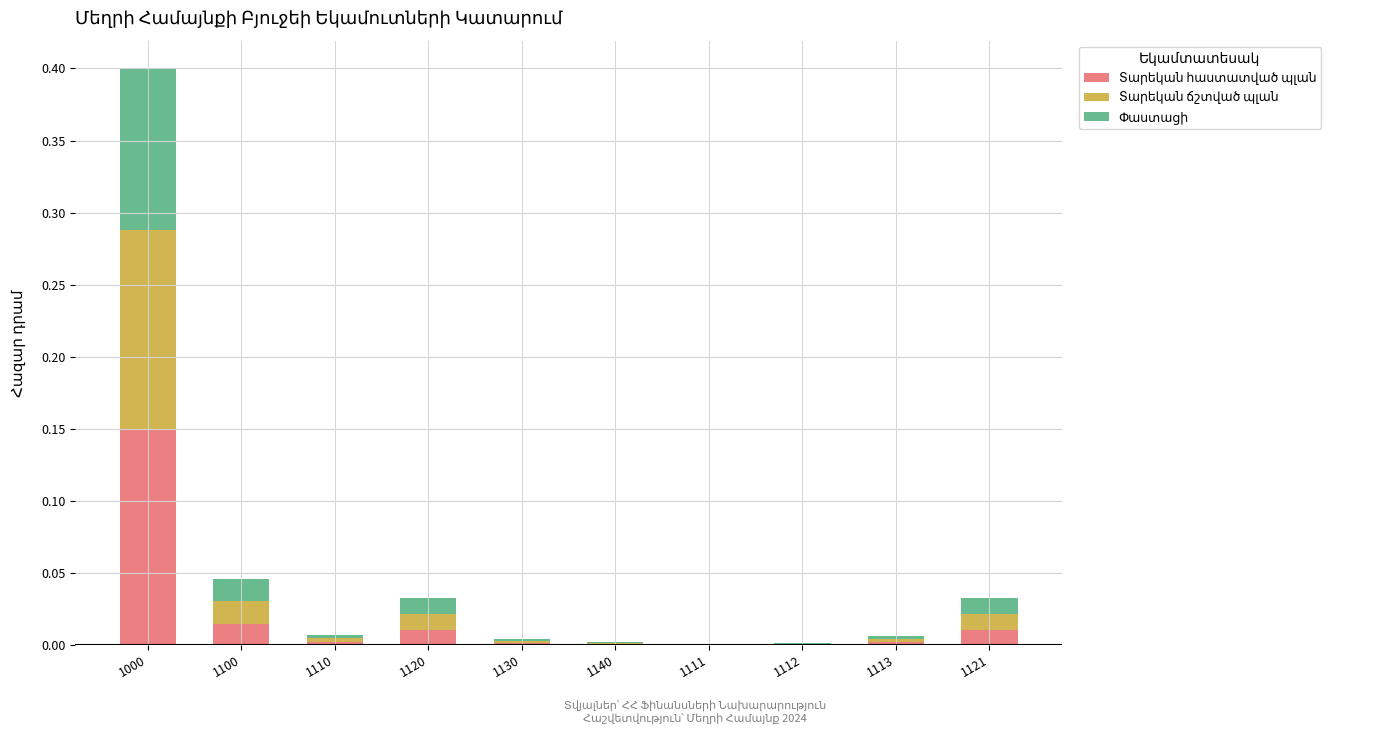

At which category is the sum across all series the highest?

1000